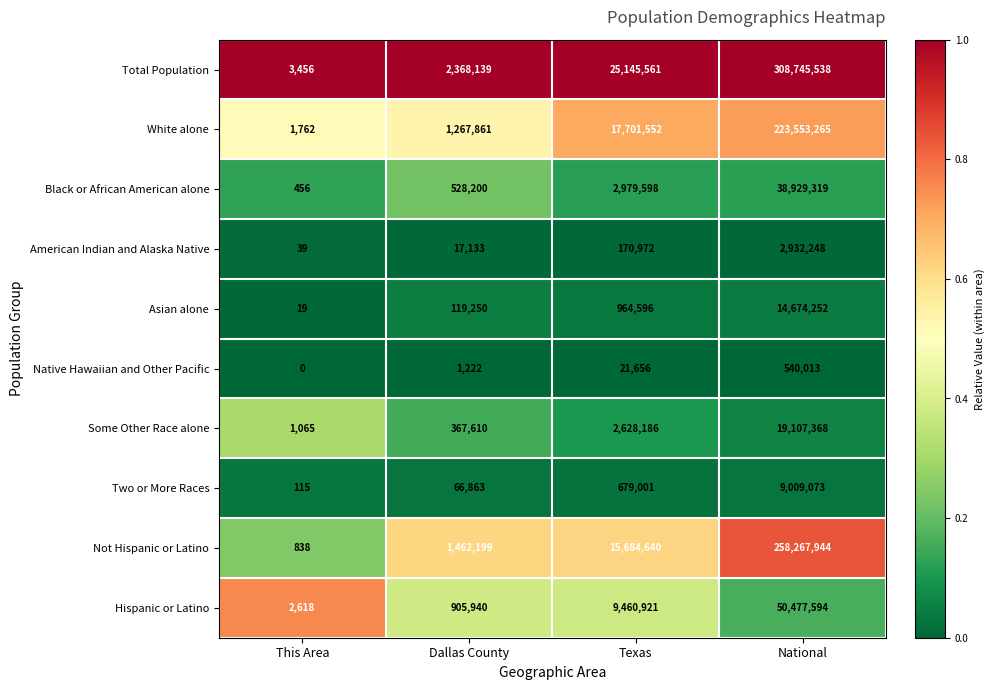

At which label does Not Hispanic or Latino reach its peak?

National